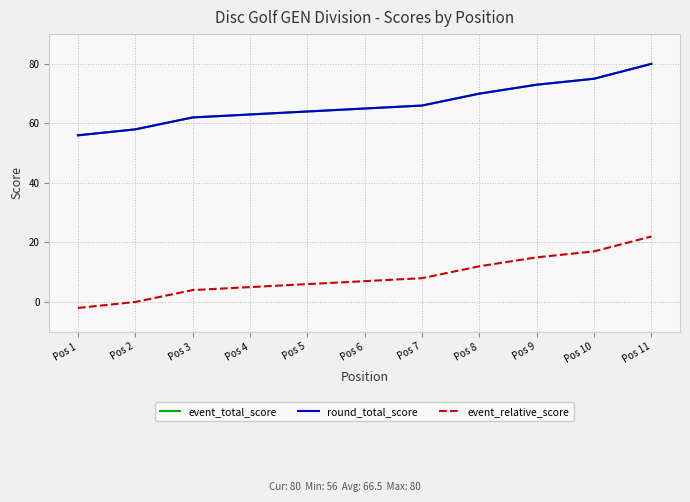

Is it true that round_total_score equals 92 at Pos 2?

False